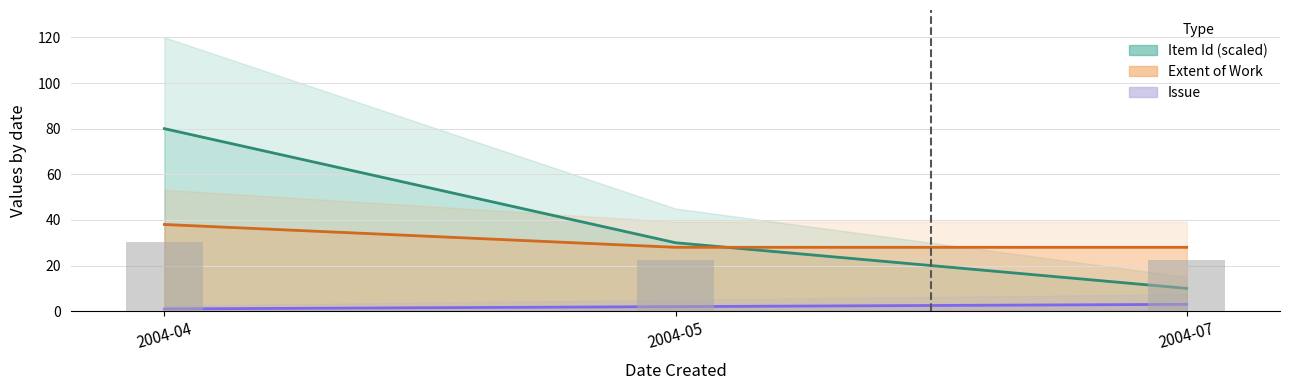

At how many categories does at least one series exceed 30?

1